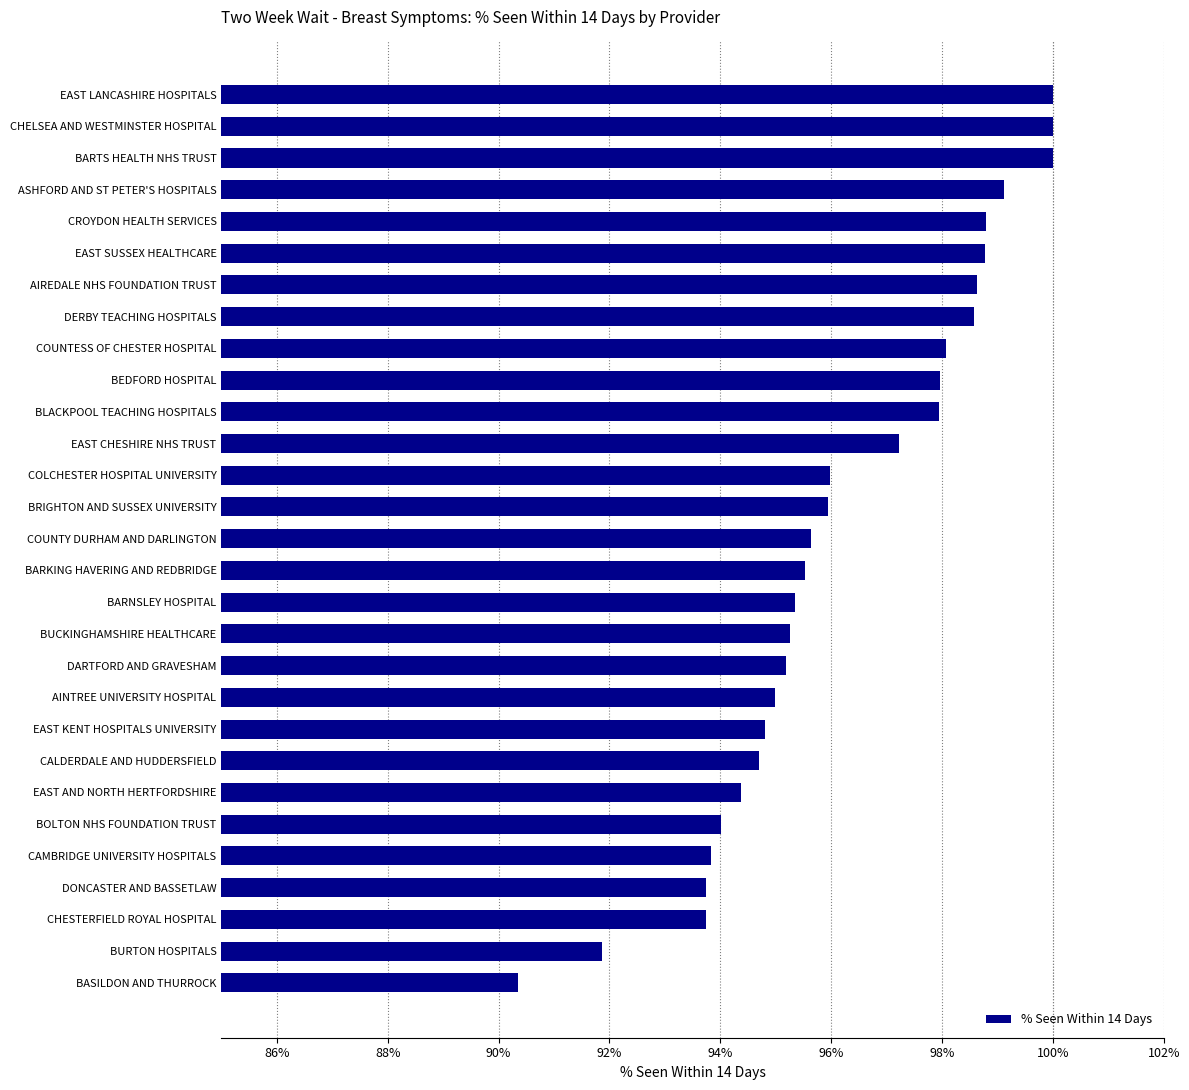

What is the approximate value at BLACKPOOL TEACHING HOSPITALS?

97.9